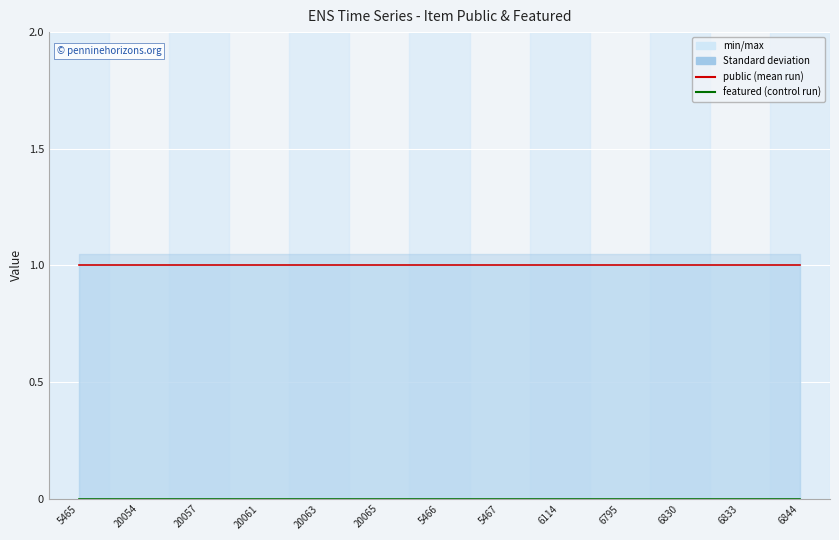

At which category is the sum across all series the highest?

5465